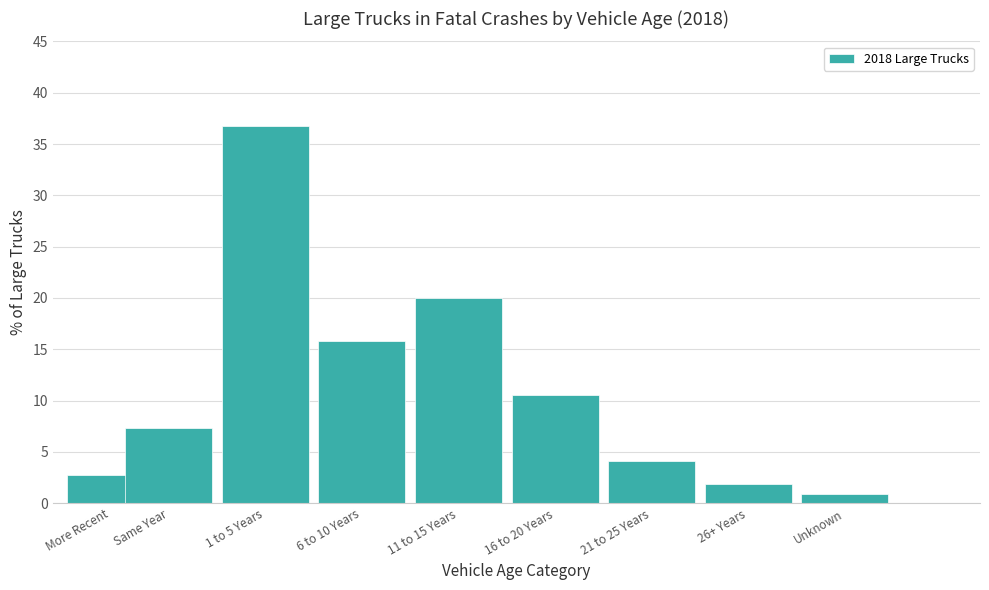

Reading right to left, extract all data points from this chart.

Unknown=0.9	26+ Years=1.9	21 to 25 Years=4.1	16 to 20 Years=10.6	11 to 15 Years=20.0	6 to 10 Years=15.8	1 to 5 Years=36.8	Same Year=7.4	More Recent=2.7